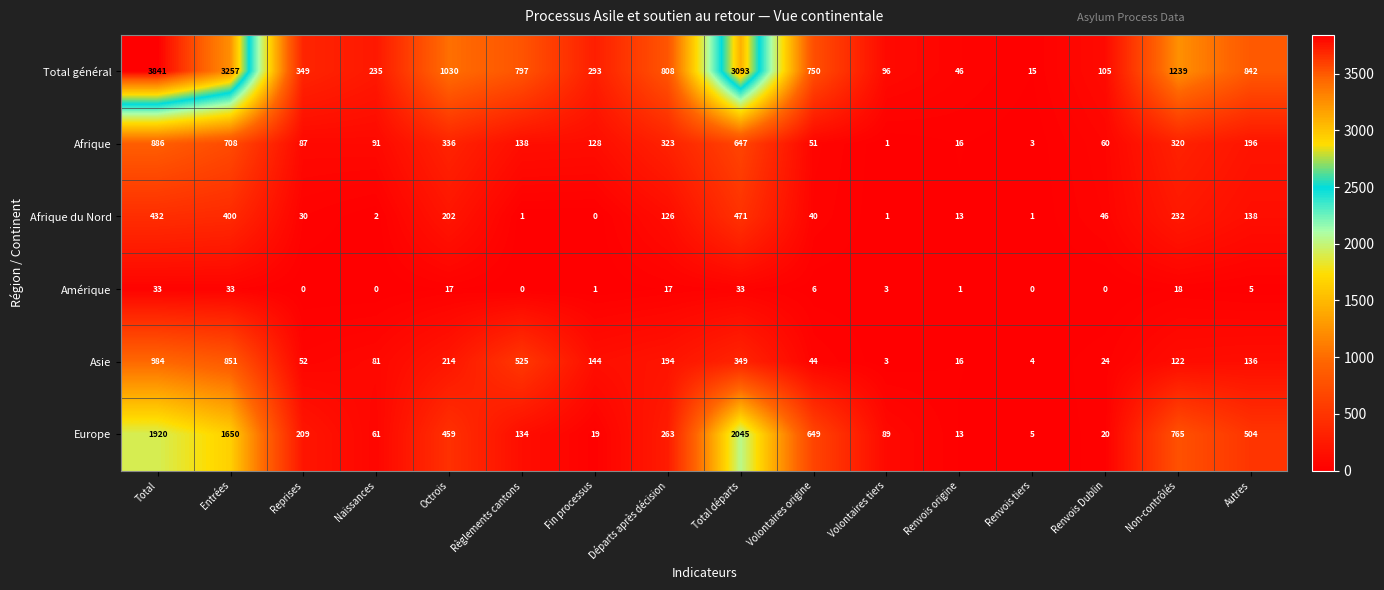

What is the average value of the Afrique du Nord series?

133